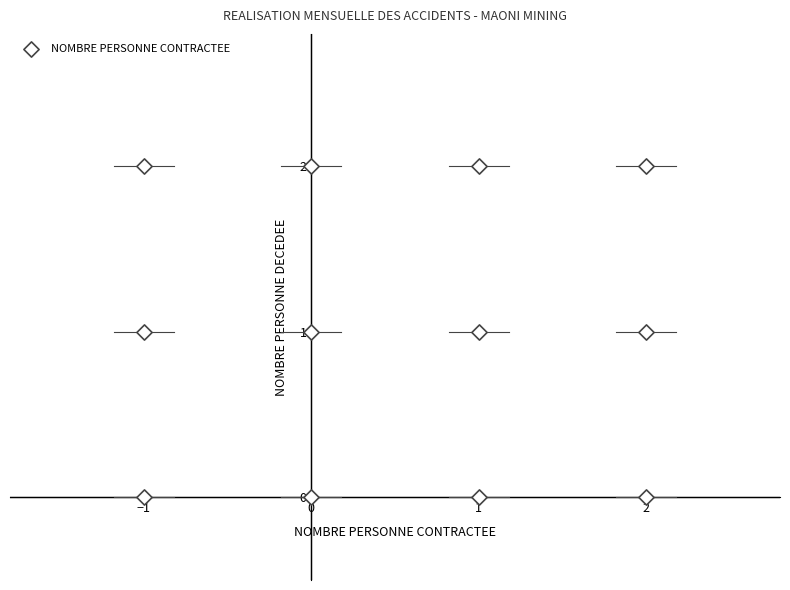

What is the range of X values (max minus min)?

3